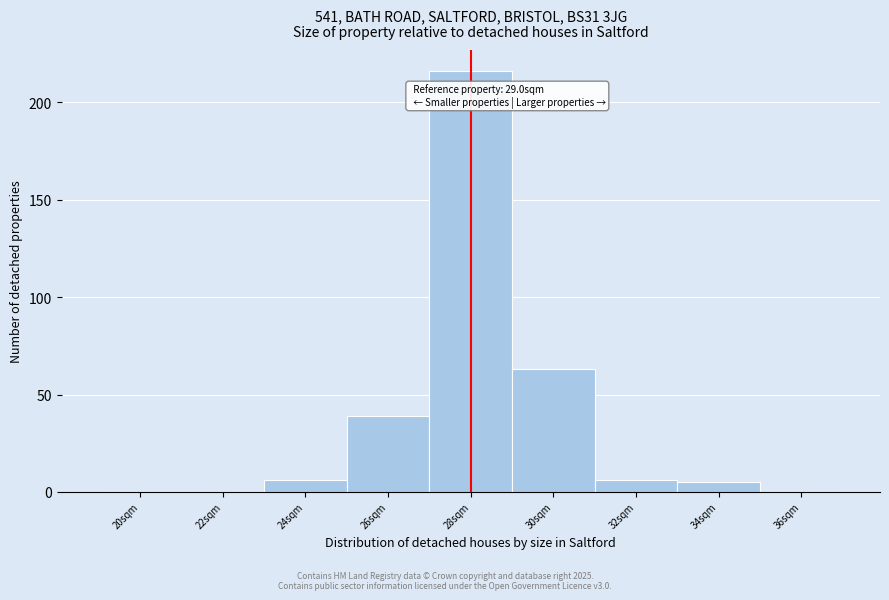

Reading left to right, list all the values displayed in this chart.

20sqm=0	22sqm=0	24sqm=6	26sqm=39	28sqm=216	30sqm=63	32sqm=6	34sqm=5	36sqm=0